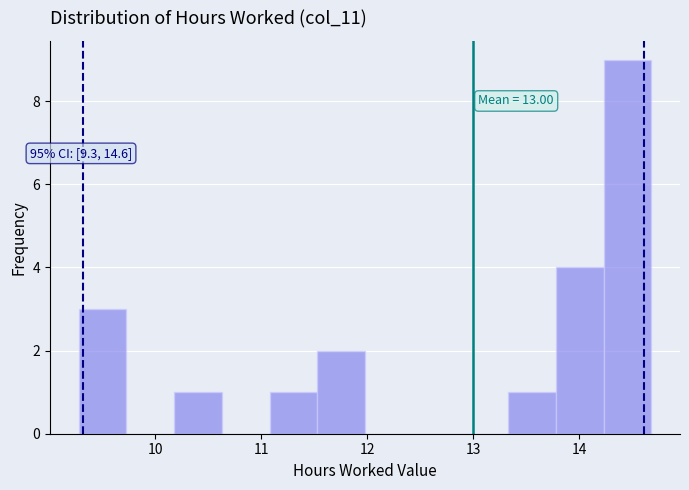

Over which range of the x-axis is the bar tallest?

14.23 to 14.68